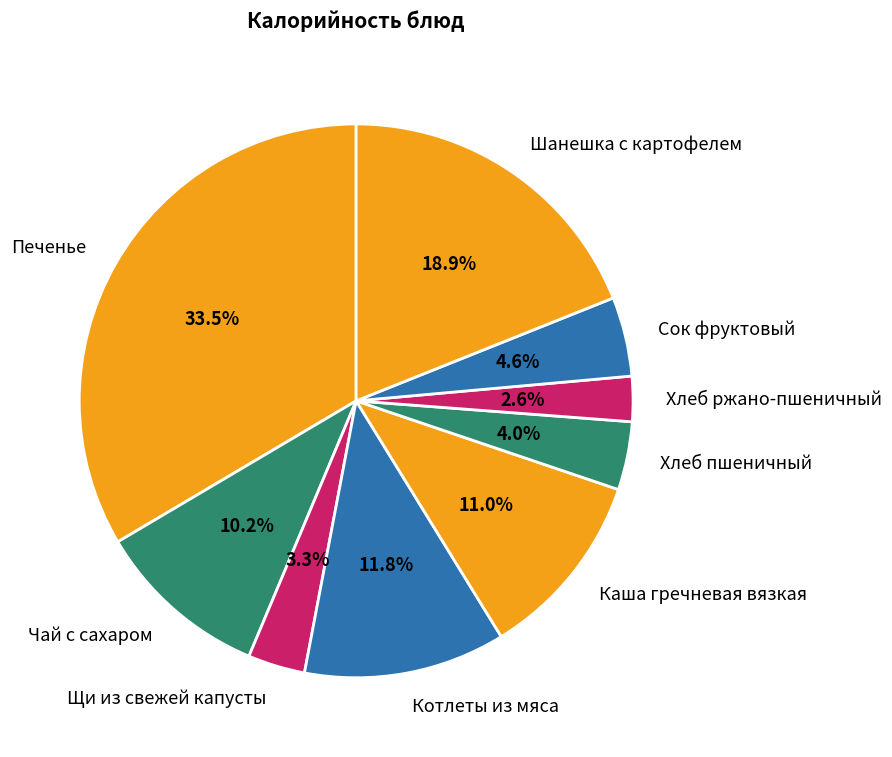

True or false: Сок фруктовый accounts for 5% of the total.

True